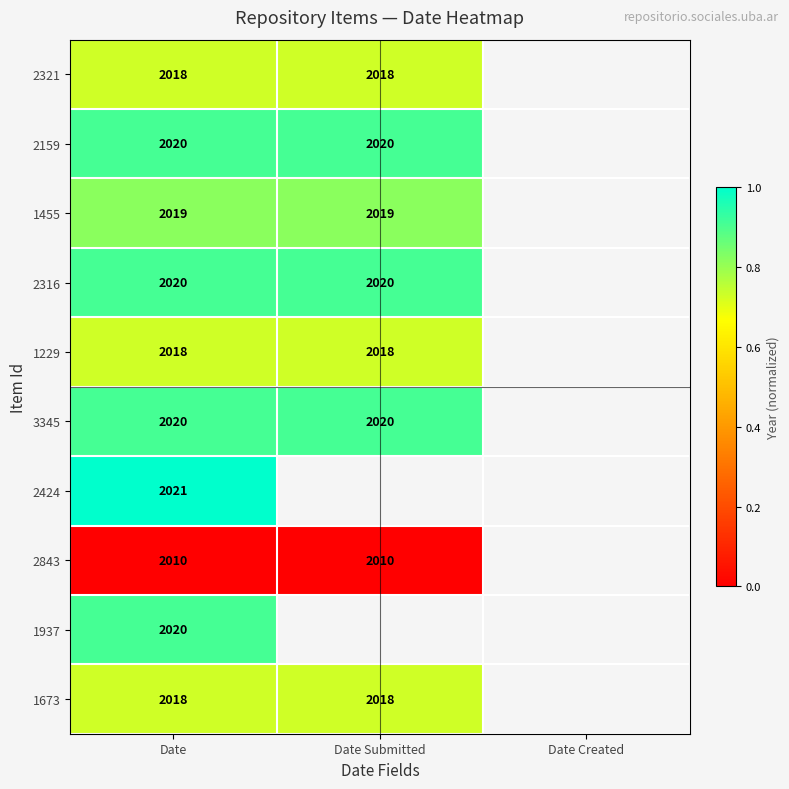

At which category does the chart reach its peak across all series?

Date